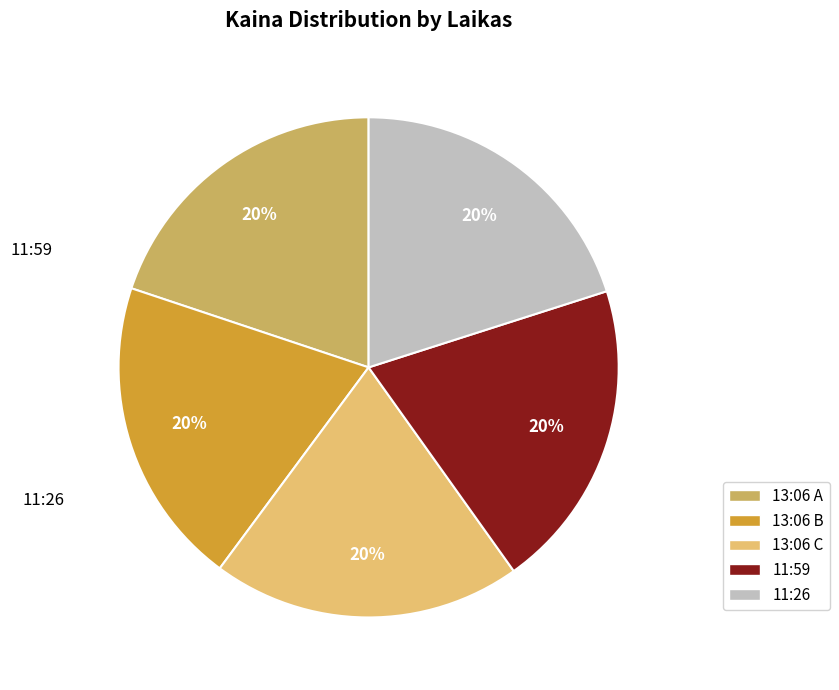

How many segments does this pie chart have?

5